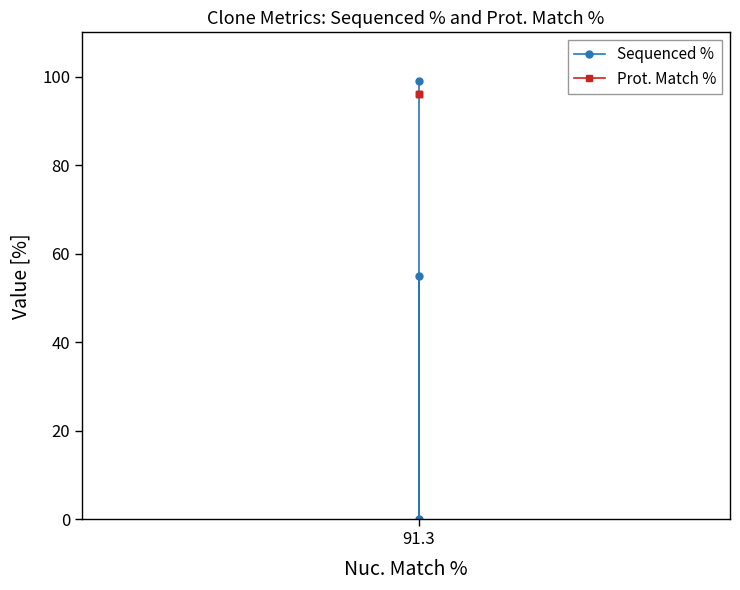

Between 91.3 and 1, which series saw the biggest shift?

Sequenced %